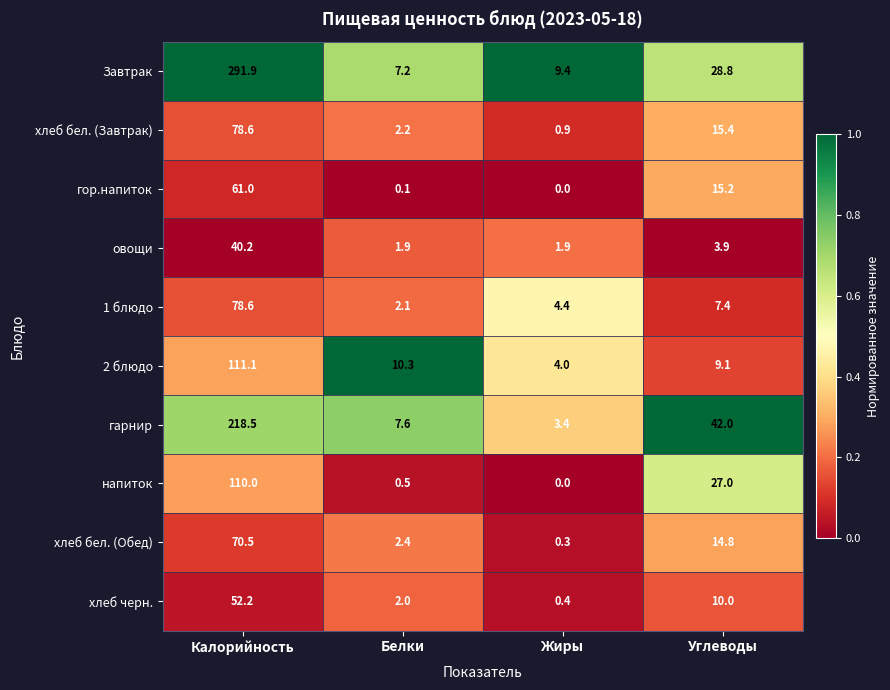

True or false: 1 блюдо has a value of 2.1 at Белки.

True